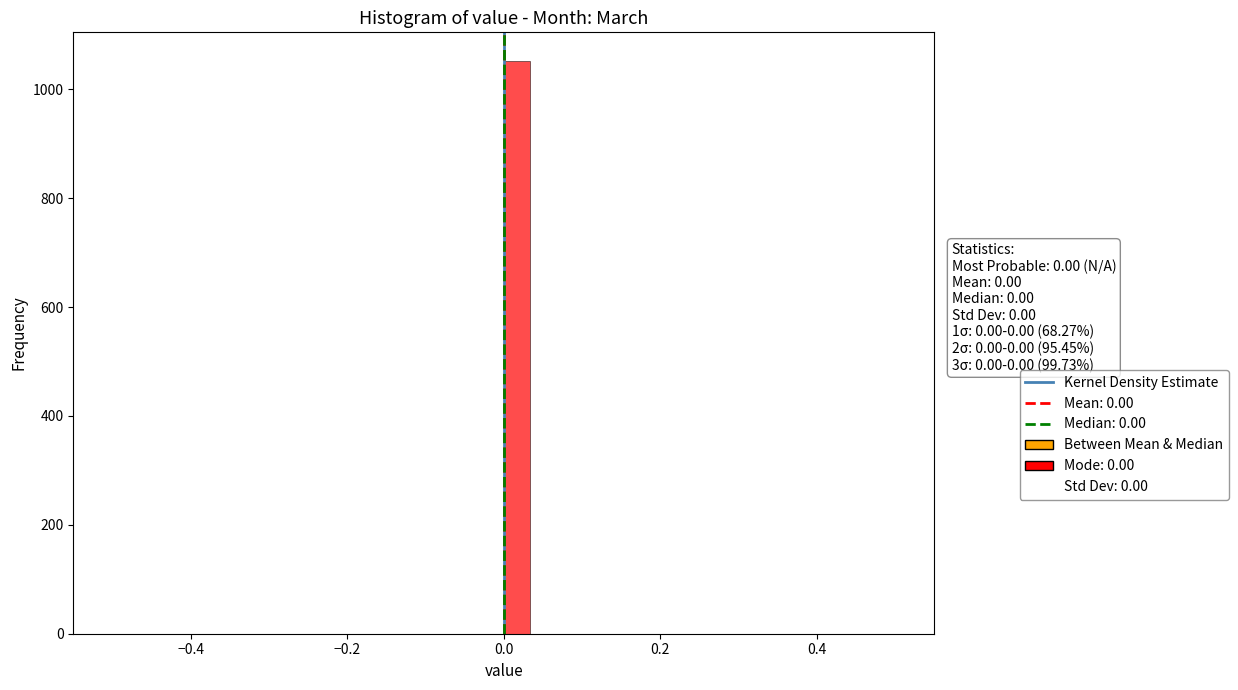

Around what value on the x-axis is the tallest bar? Give the approximate position of its centre, as read against the axis.

0.02